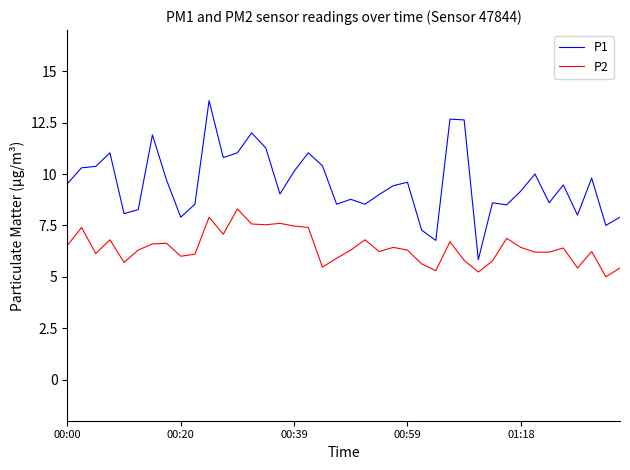

What is the difference between the maximum and minimum values in the P1 series?

7.7